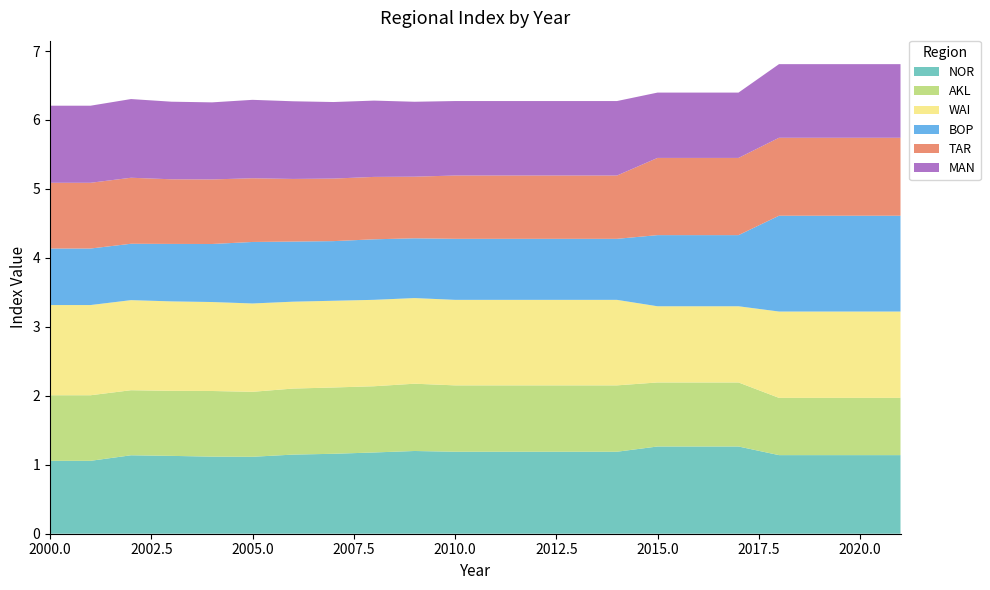

Reading left to right, extract all data points from this chart.

NOR: 1.1	1.1	1.1	1.1	1.1	1.1	1.1	1.2	1.2	1.2	1.2	1.2	1.2	1.2	1.2	1.3	1.3	1.3	1.1	1.1	1.1	1.1
AKL: 1.0	1.0	0.9	0.9	1.0	0.9	1.0	1.0	1.0	1.0	1.0	1.0	1.0	1.0	1.0	0.9	0.9	0.9	0.8	0.8	0.8	0.8
WAI: 1.3	1.3	1.3	1.3	1.3	1.3	1.3	1.3	1.3	1.2	1.2	1.2	1.2	1.2	1.2	1.1	1.1	1.1	1.3	1.3	1.3	1.3
BOP: 0.8	0.8	0.8	0.8	0.8	0.9	0.9	0.9	0.9	0.9	0.9	0.9	0.9	0.9	0.9	1.0	1.0	1.0	1.4	1.4	1.4	1.4
TAR: 1.0	1.0	1.0	0.9	0.9	0.9	0.9	0.9	0.9	0.9	0.9	0.9	0.9	0.9	0.9	1.1	1.1	1.1	1.1	1.1	1.1	1.1
MAN: 1.1	1.1	1.1	1.1	1.1	1.1	1.1	1.1	1.1	1.1	1.1	1.1	1.1	1.1	1.1	0.9	0.9	0.9	1.1	1.1	1.1	1.1